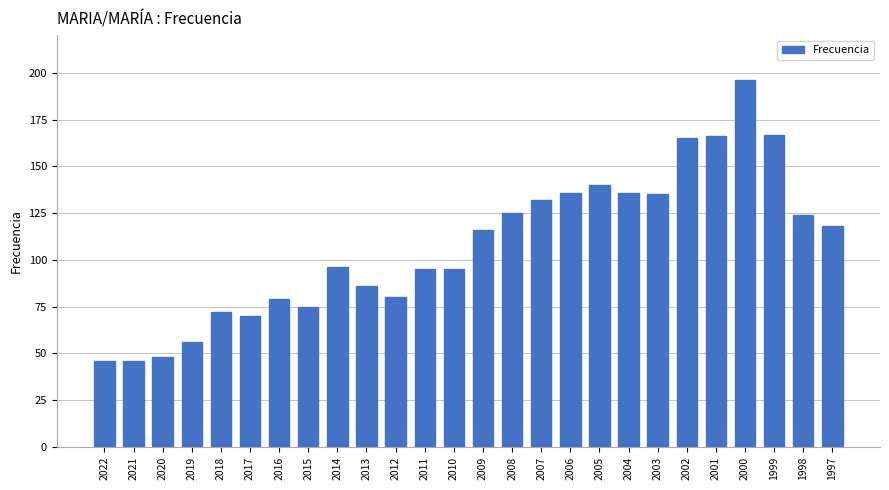

True or false: the data shows 136 at 2006.

True